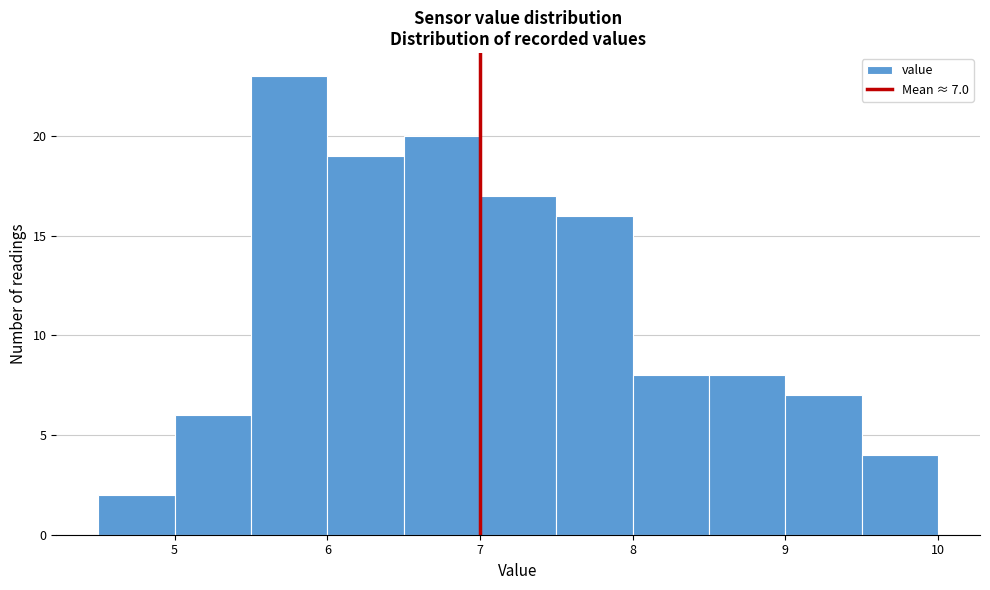

Over which range of the x-axis is the bar tallest?

5.5 to 6.0